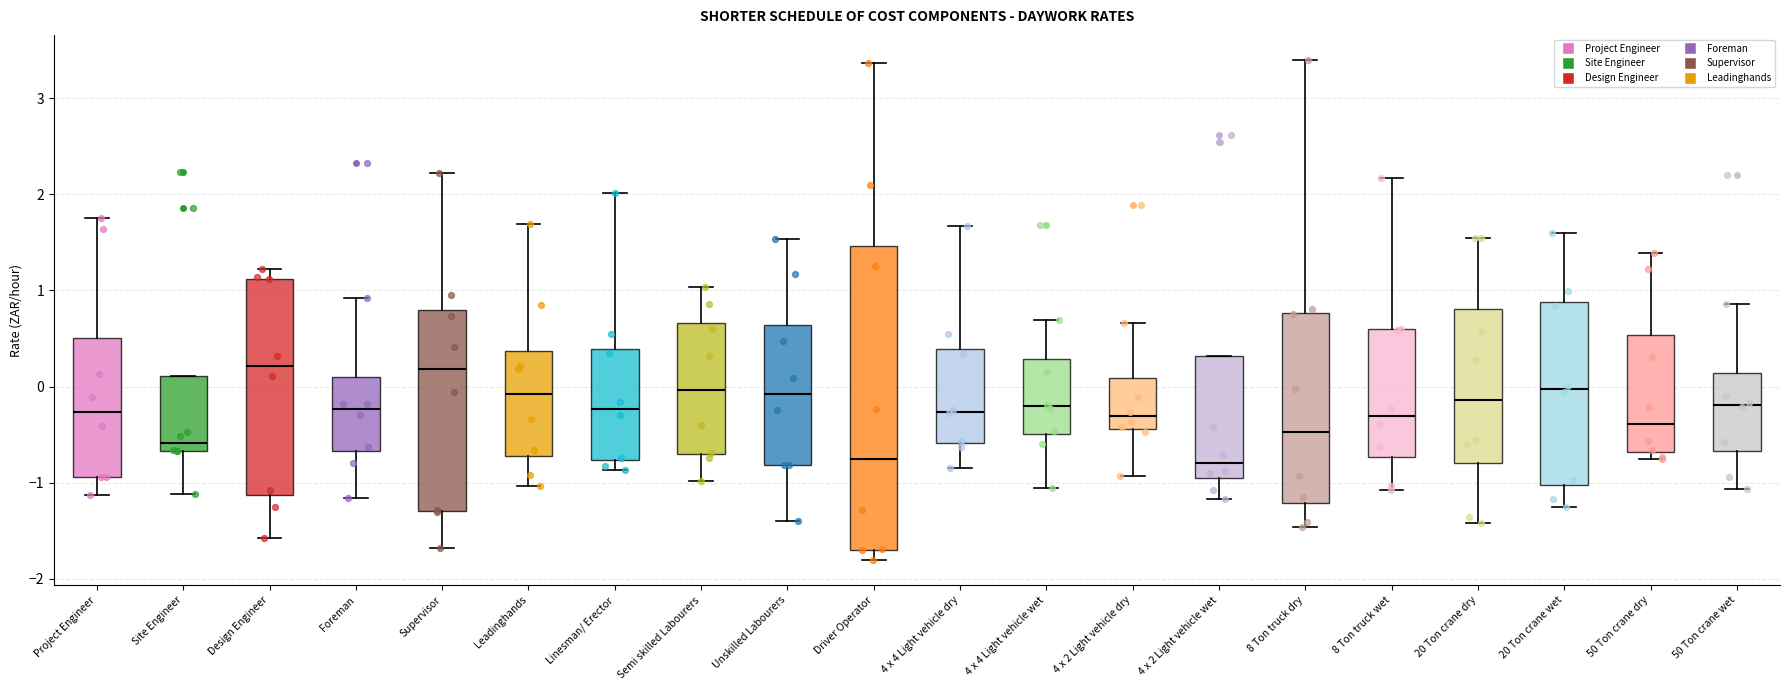

Which box is the tallest, from its lower edge to its upper edge?

Driver Operator